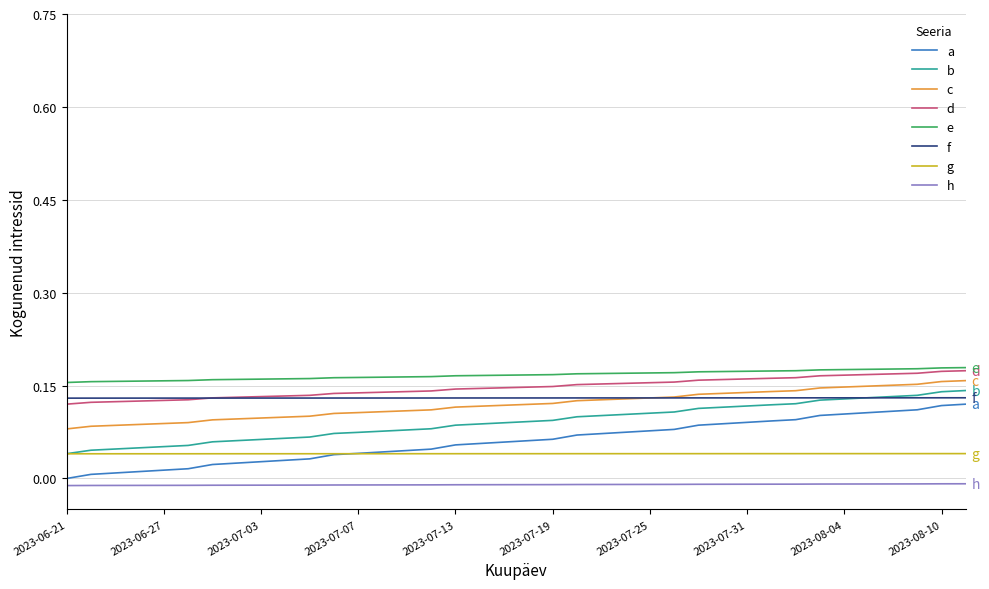

True or false: c and e cross at least once.

False